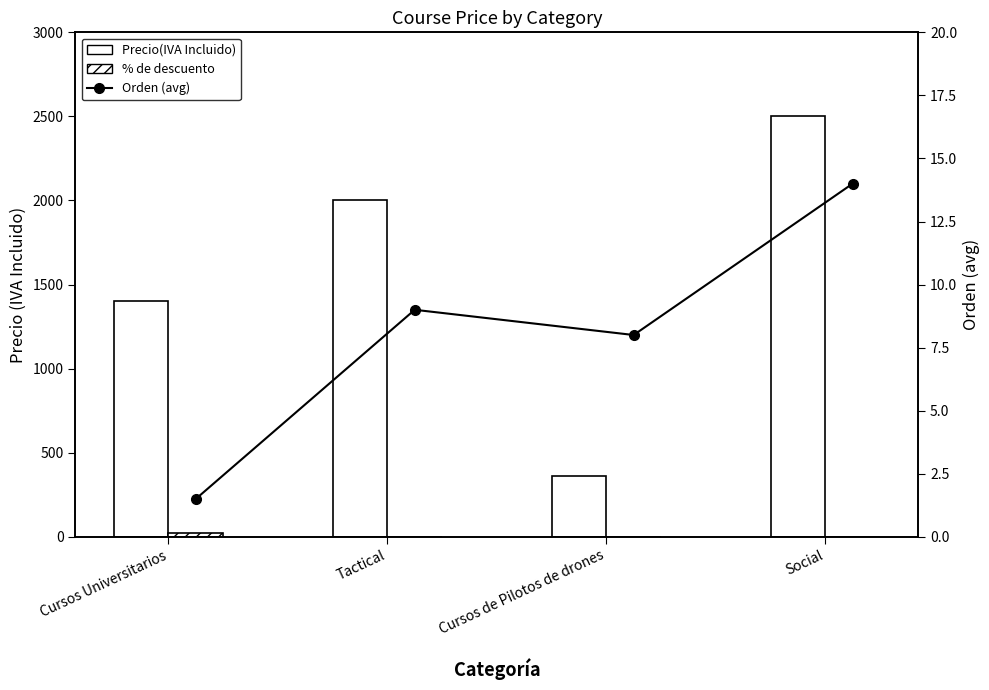

List the labels in order of Orden (avg) value, largest first.

Social, Tactical, Cursos de Pilotos de drones, Cursos Universitarios